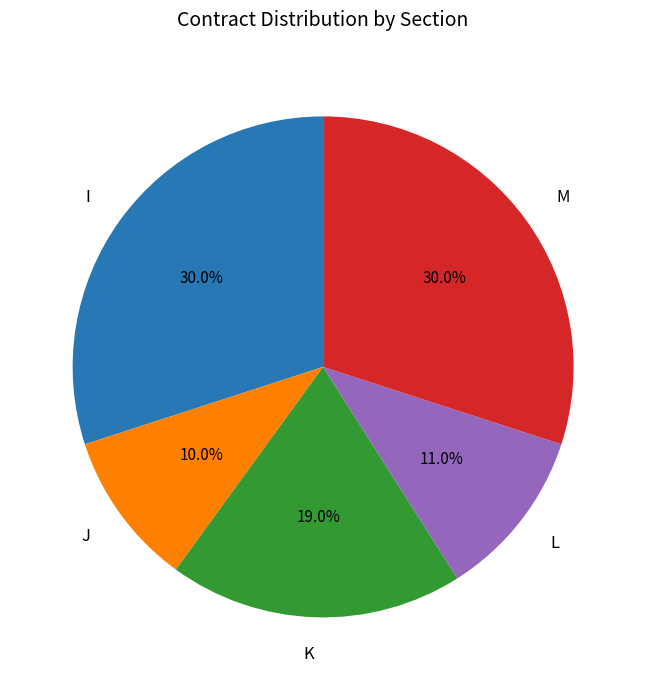

What percentage is NOT represented by J?

90.0%